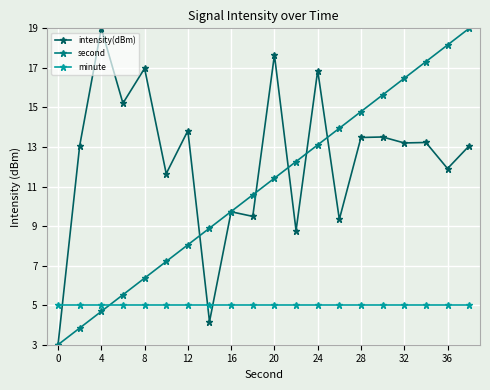

List the series in order of their overall mean, highest first.

intensity(dBm), second, minute